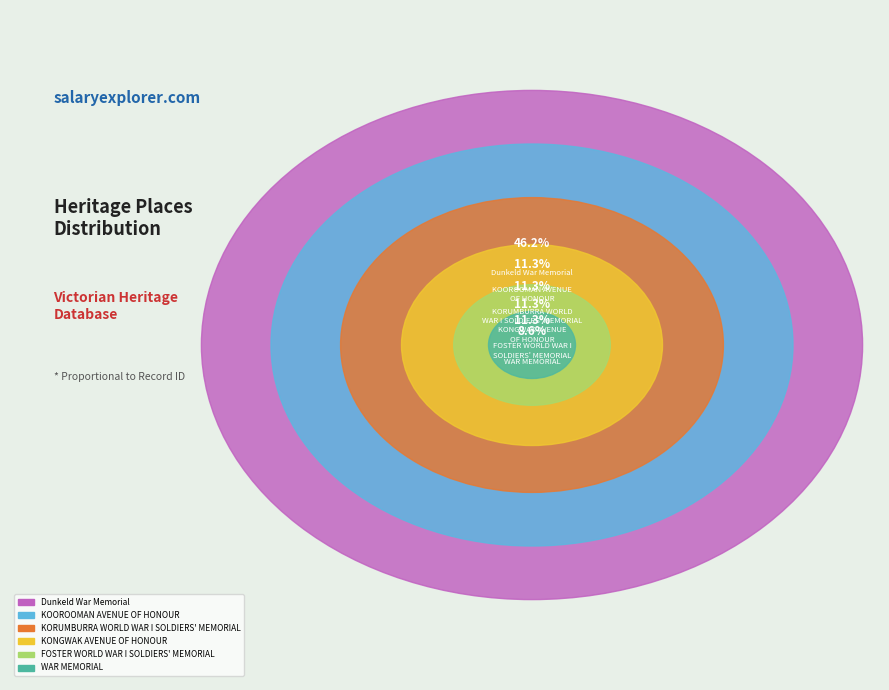

What is the largest slice in the pie chart?

Dunkeld War Memorial